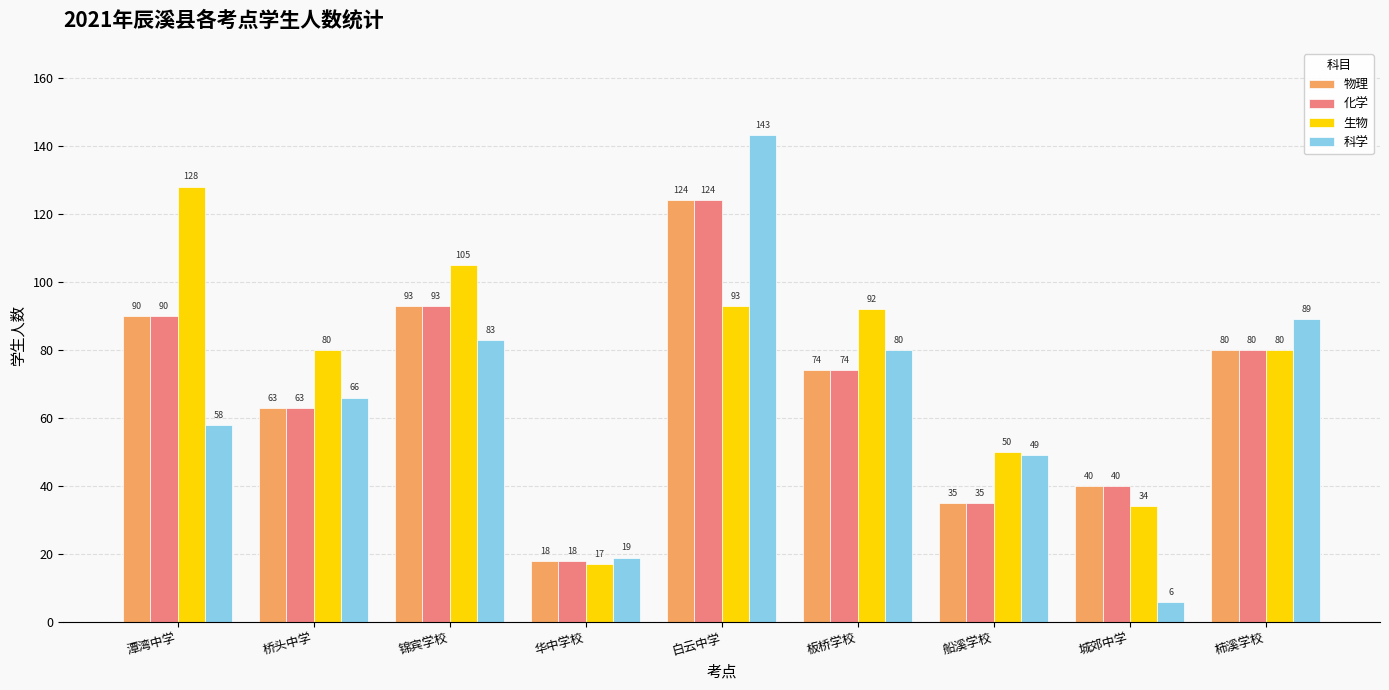

Reading left to right, what are all the values shown in this chart?

物理: 90	63	93	18	124	74	35	40	80
化学: 90	63	93	18	124	74	35	40	80
生物: 128	80	105	17	93	92	50	34	80
科学: 58	66	83	19	143	80	49	6	89